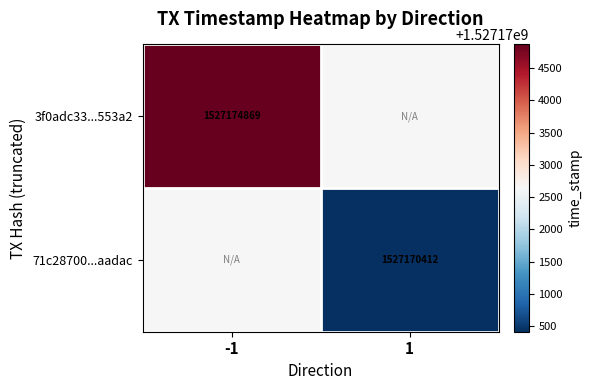

At how many categories does at least one series exceed 1527171967?

2